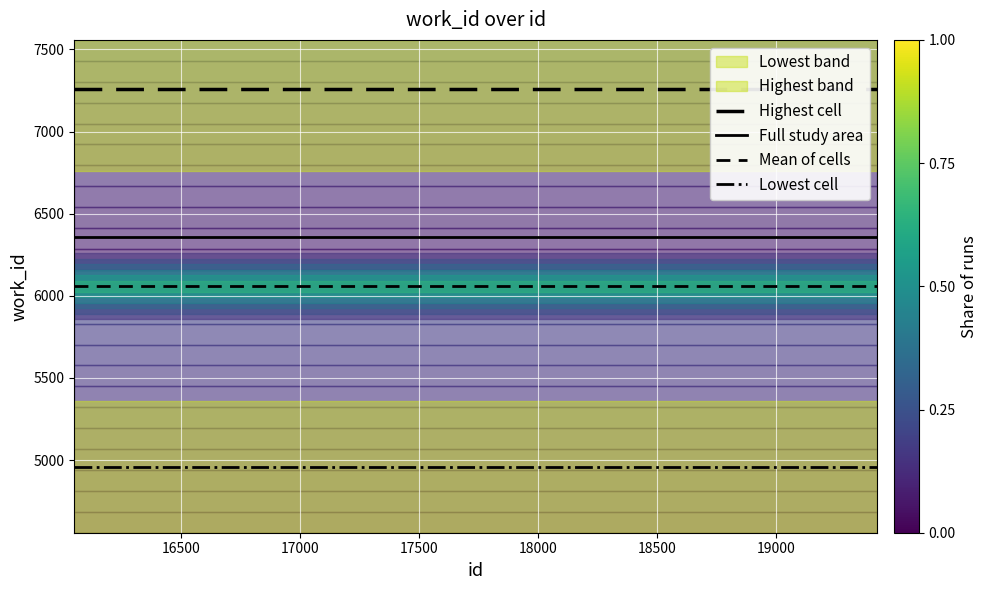

True or false: Highest cell and Lowest cell intersect in this chart.

False